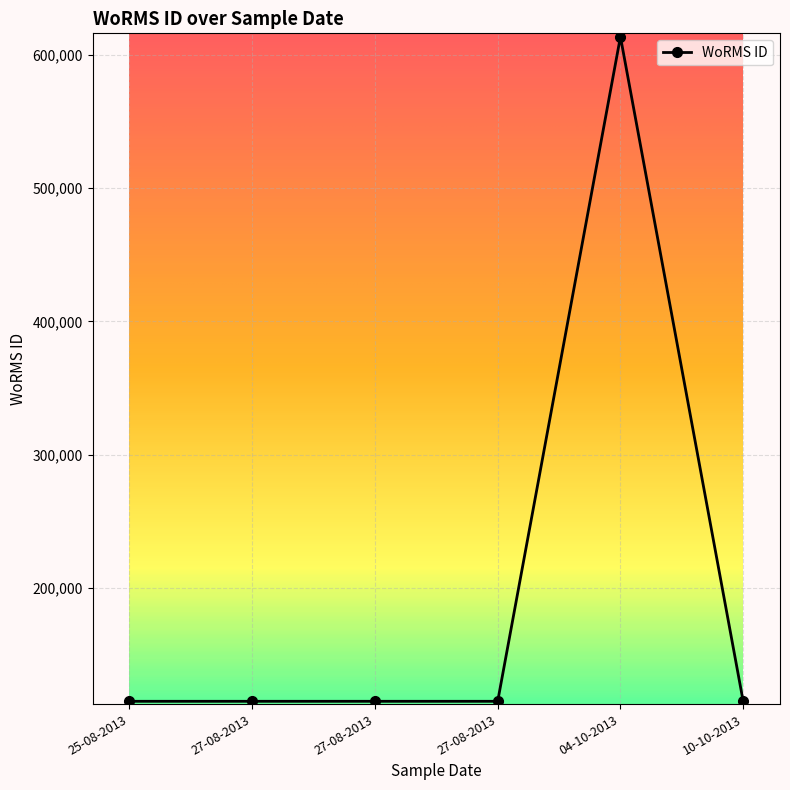

The chart shows a value of 202303 at 27-08-2013. True or false?

False